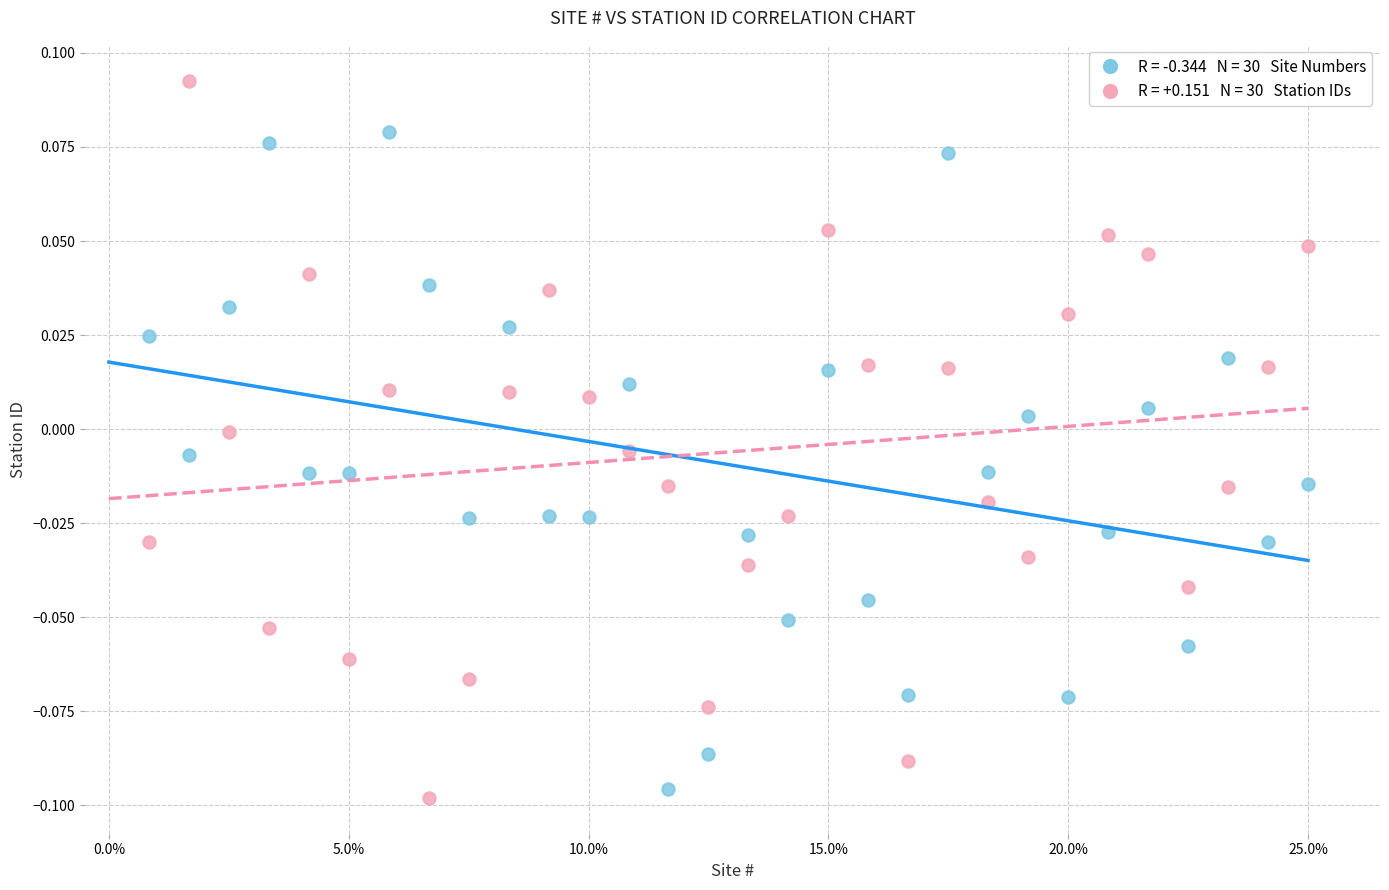

Count the number of points in this scatter plot.

60